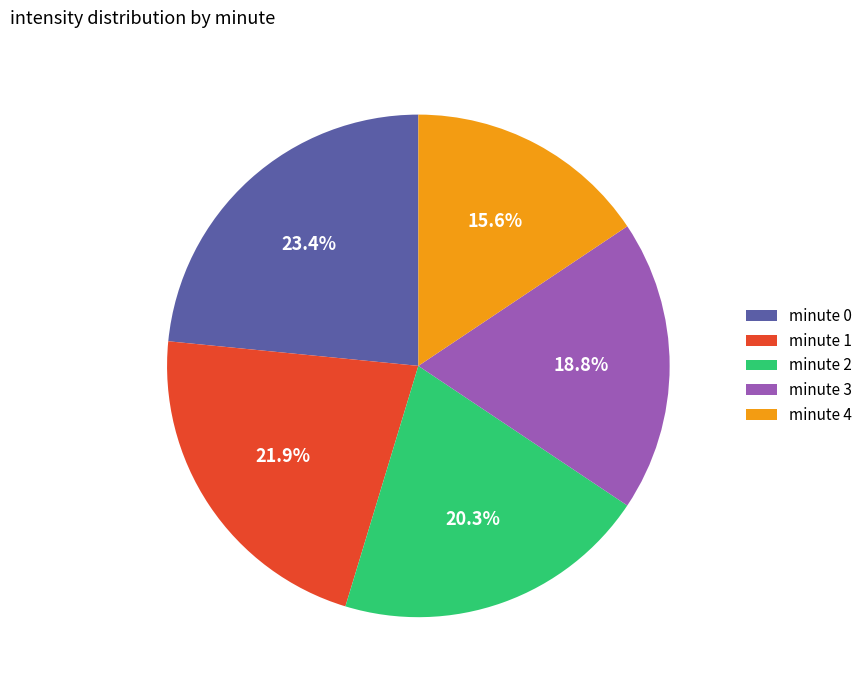

Between minute 2 and minute 1, which is larger?

minute 1